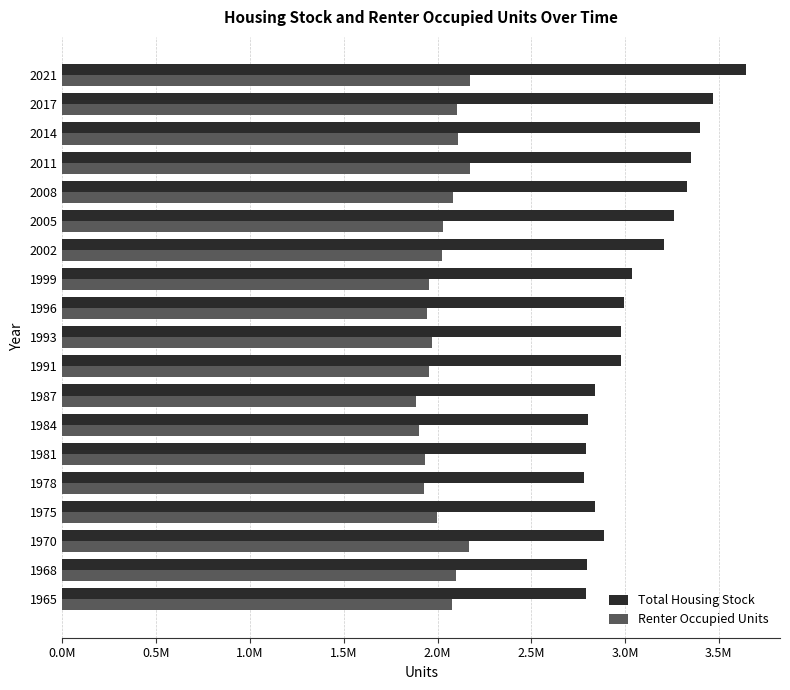

What is the difference between the maximum and minimum values in the Renter Occupied Units series?

289000